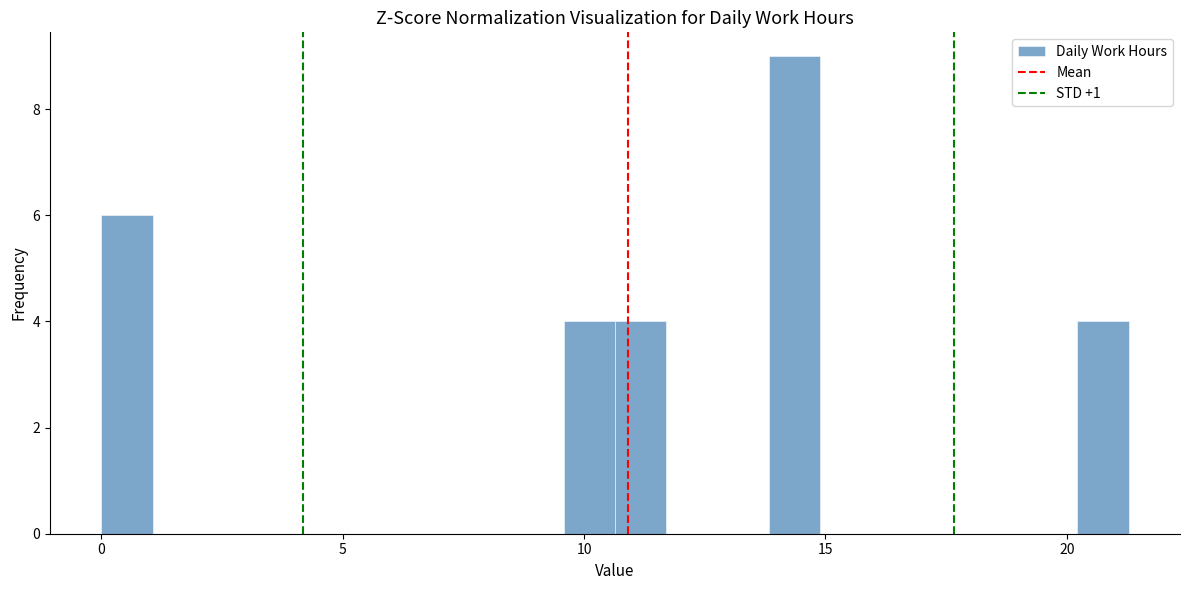

Around what value on the x-axis is the tallest bar? Give the approximate position of its centre, as read against the axis.

14.5